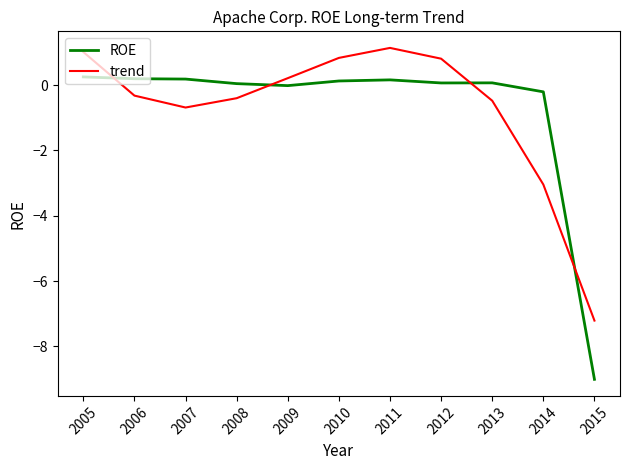

What is the difference between the maximum and minimum values in the trend series?

8.3